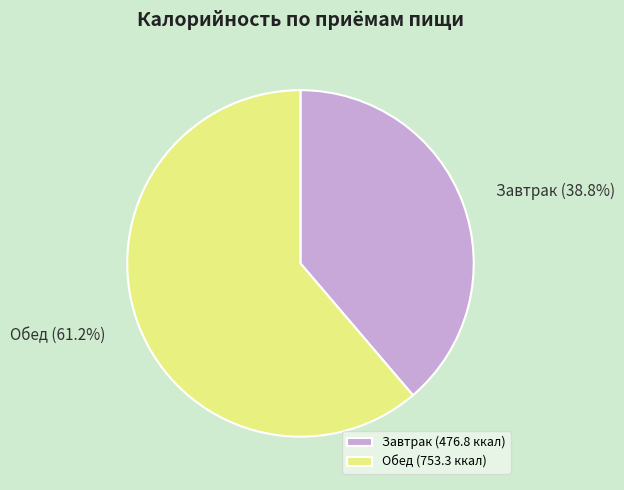

Which slice is the largest?

Обед